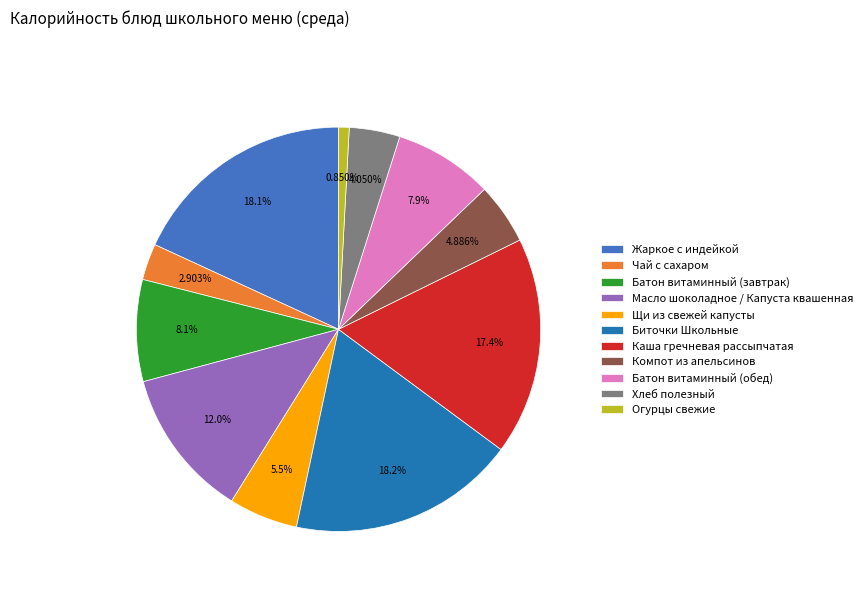

Which has a higher value, Жаркое с индейкой or Масло шоколадное / Капуста квашенная?

Жаркое с индейкой